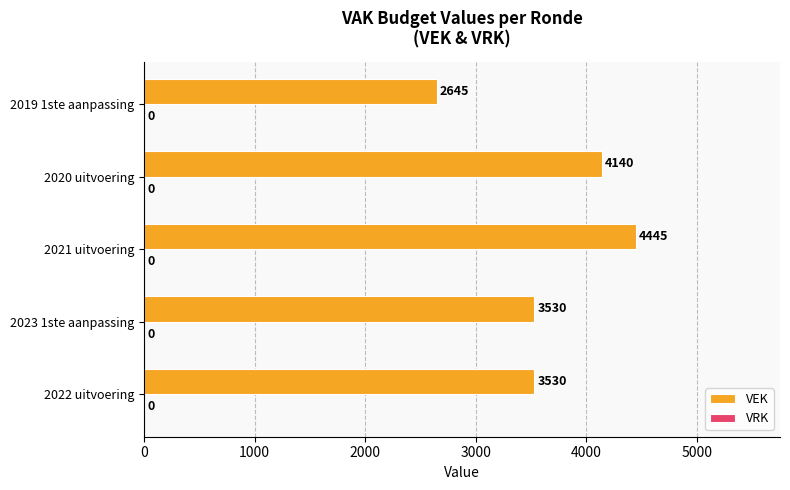

Does the chart contain any negative values?

No